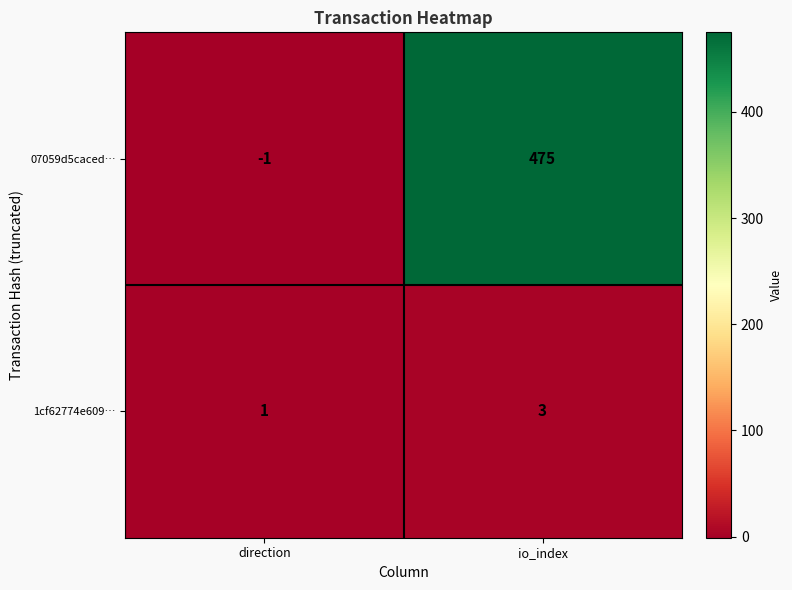

What is the total value across all series at io_index?

478